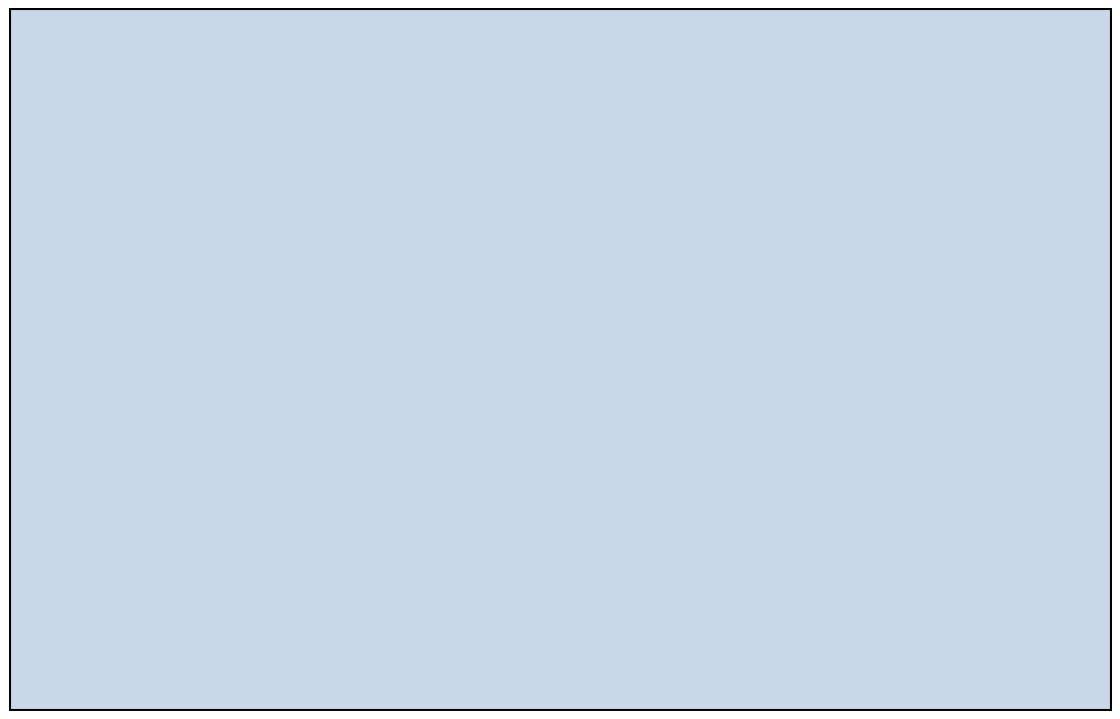

Rank the categories by value from highest to lowest.

3, 6, 9, 12, 15, 18, 21, 0